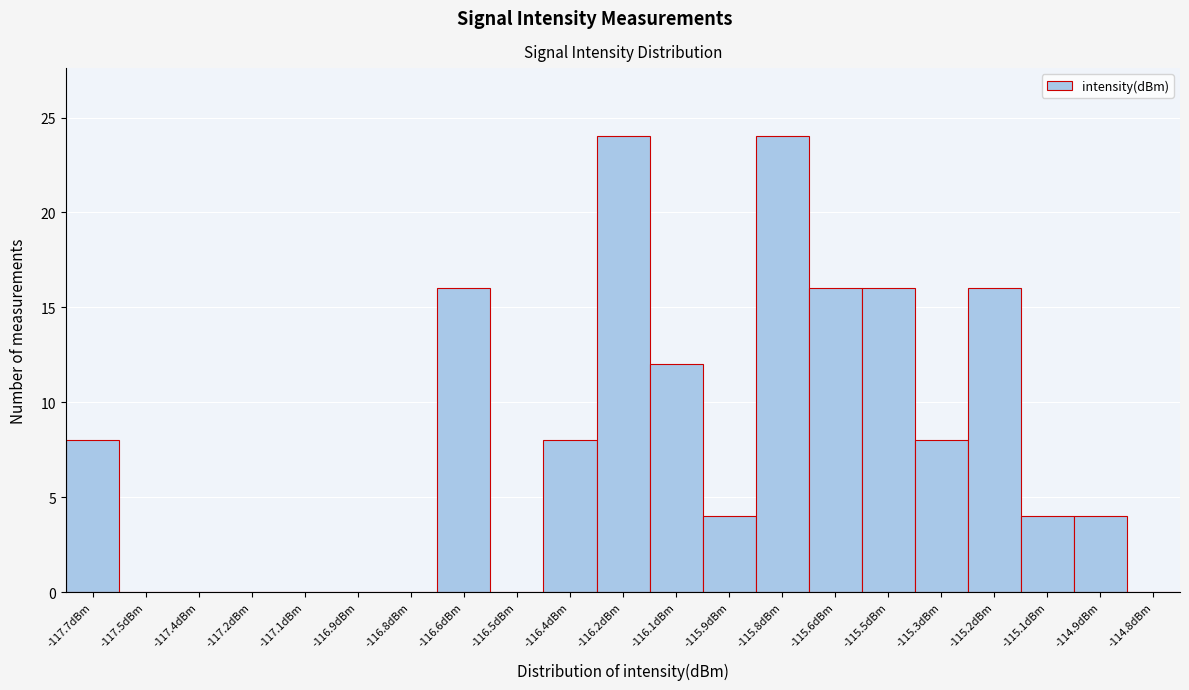

Reading left to right, what are all the values shown in this chart?

-117.7dBm=8	-117.5dBm=0	-117.4dBm=0	-117.2dBm=0	-117.1dBm=0	-116.9dBm=0	-116.8dBm=0	-116.6dBm=16	-116.5dBm=0	-116.4dBm=8	-116.2dBm=24	-116.1dBm=12	-115.9dBm=4	-115.8dBm=24	-115.6dBm=16	-115.5dBm=16	-115.3dBm=8	-115.2dBm=16	-115.1dBm=4	-114.9dBm=4	-114.8dBm=0